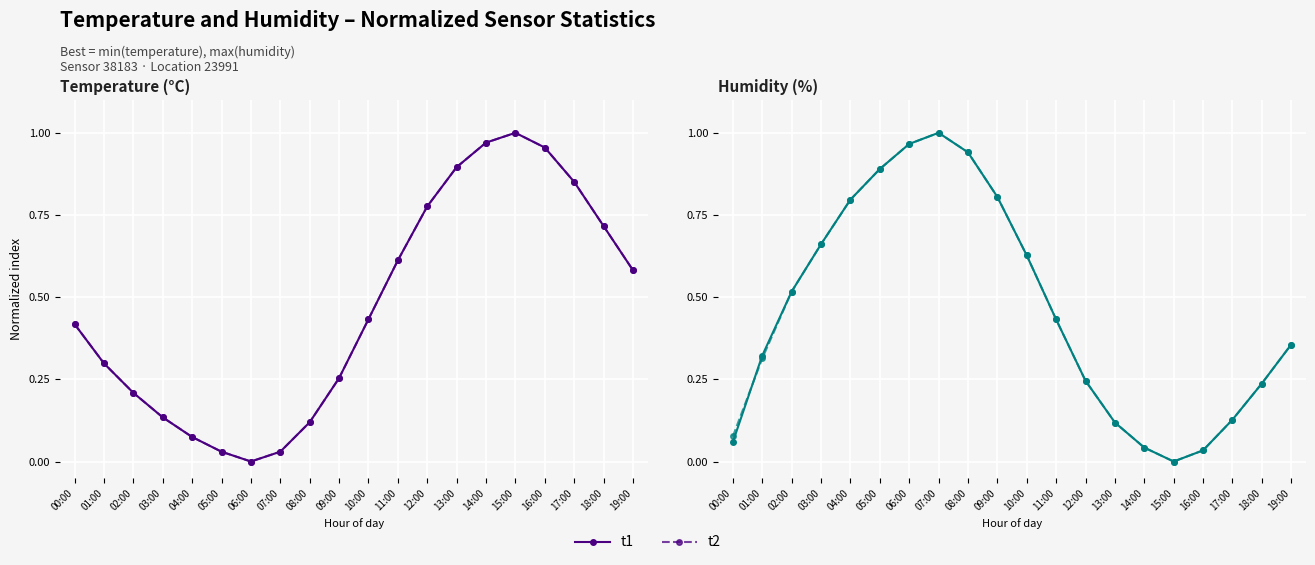

What is the highest value of the t2 series?

1.0